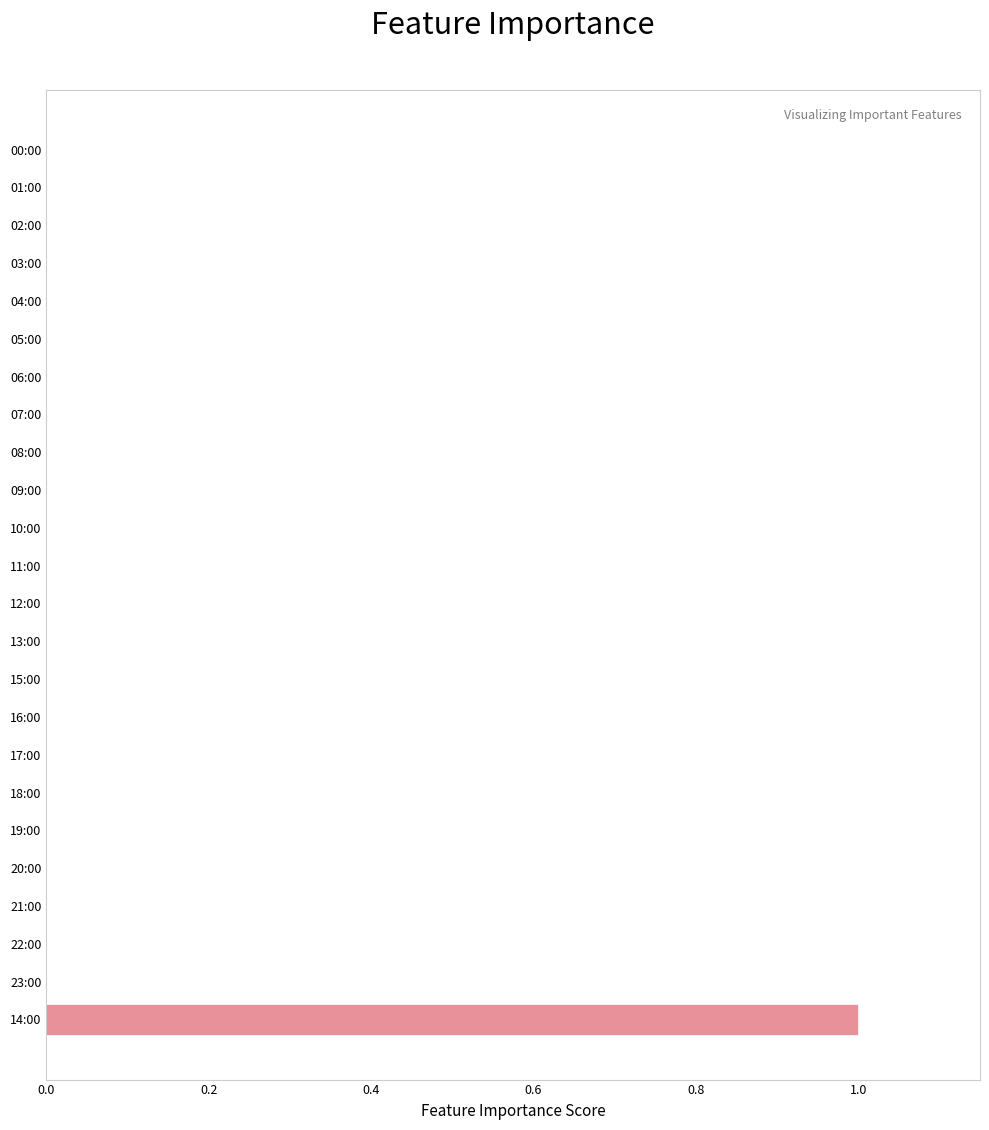

True or false: the data shows 0 at 22:00.

True